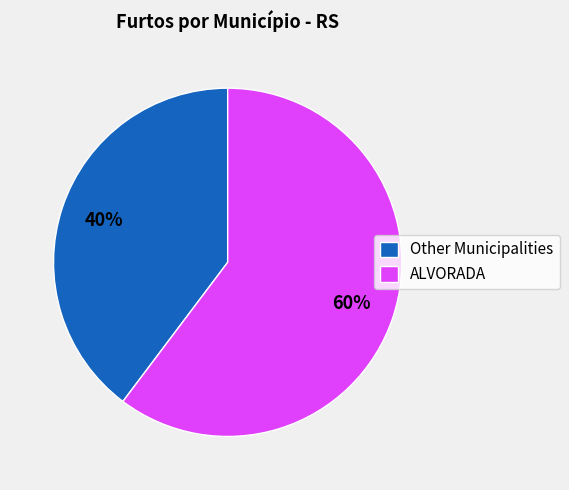

Which slice represents more than half of the pie?

ALVORADA